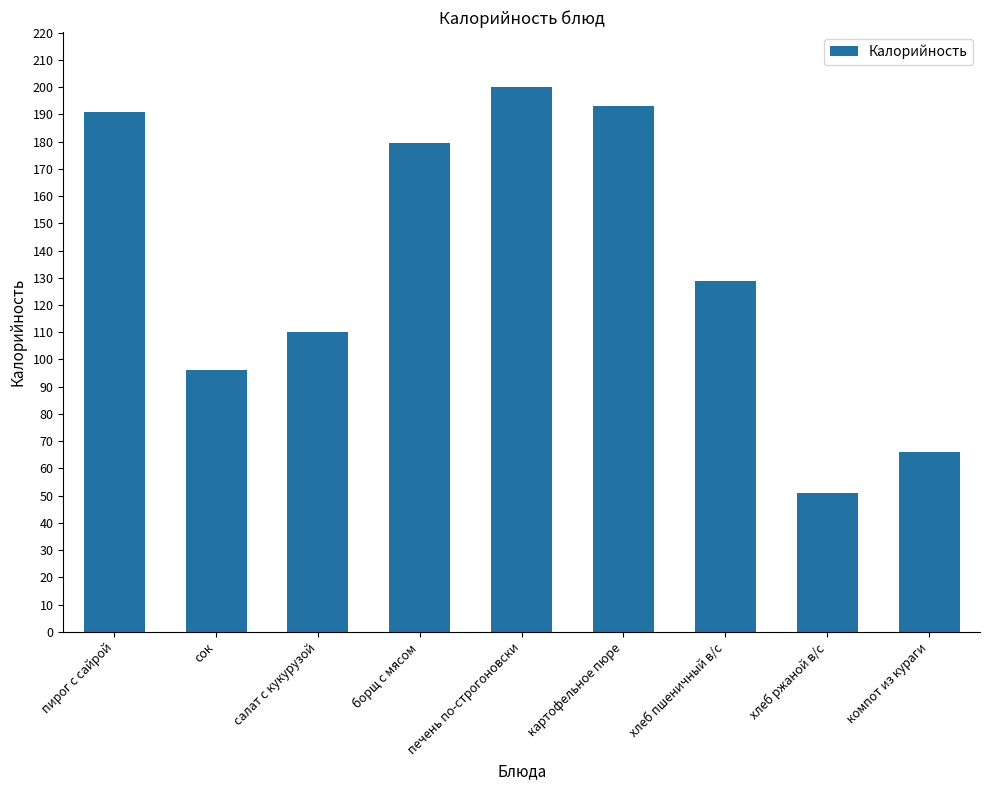

List the labels in order of value, largest first.

печень по-строгоновски, картофельное пюре, пирог с сайрой, борщ с мясом, хлеб пшеничный в/с, салат с кукурузой, сок, компот из кураги, хлеб ржаной в/с